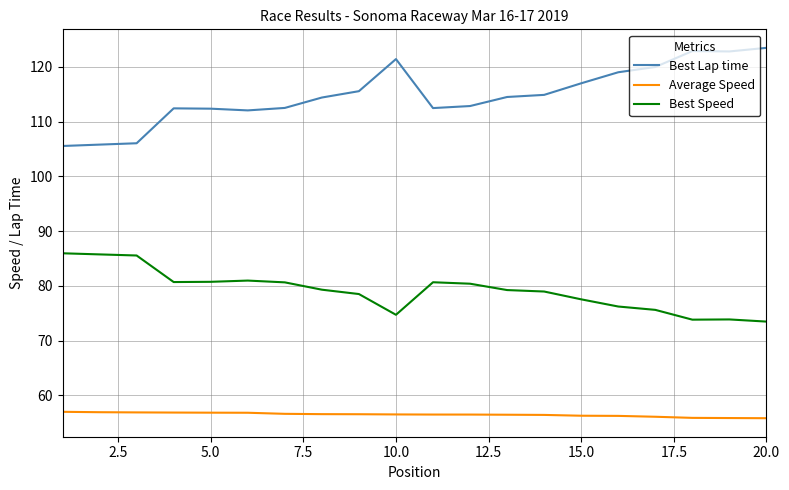

What is the difference between the second highest and minimum values in the Best Lap time series?

17.3